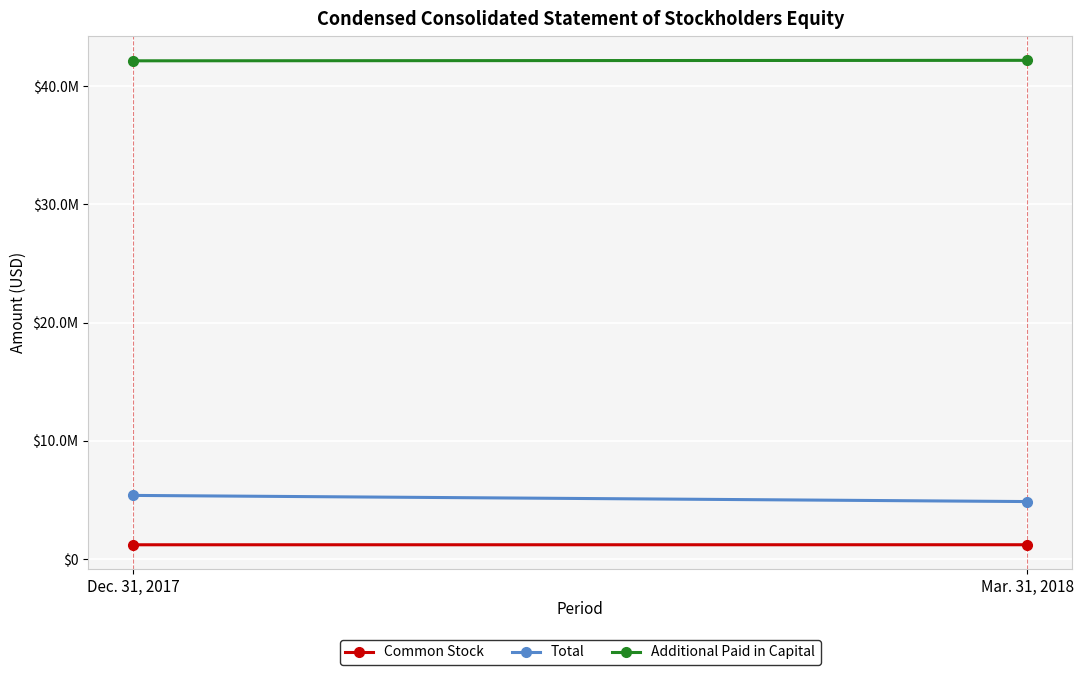

Which series changed the most between Dec. 31, 2017 and Mar. 31, 2018?

Total